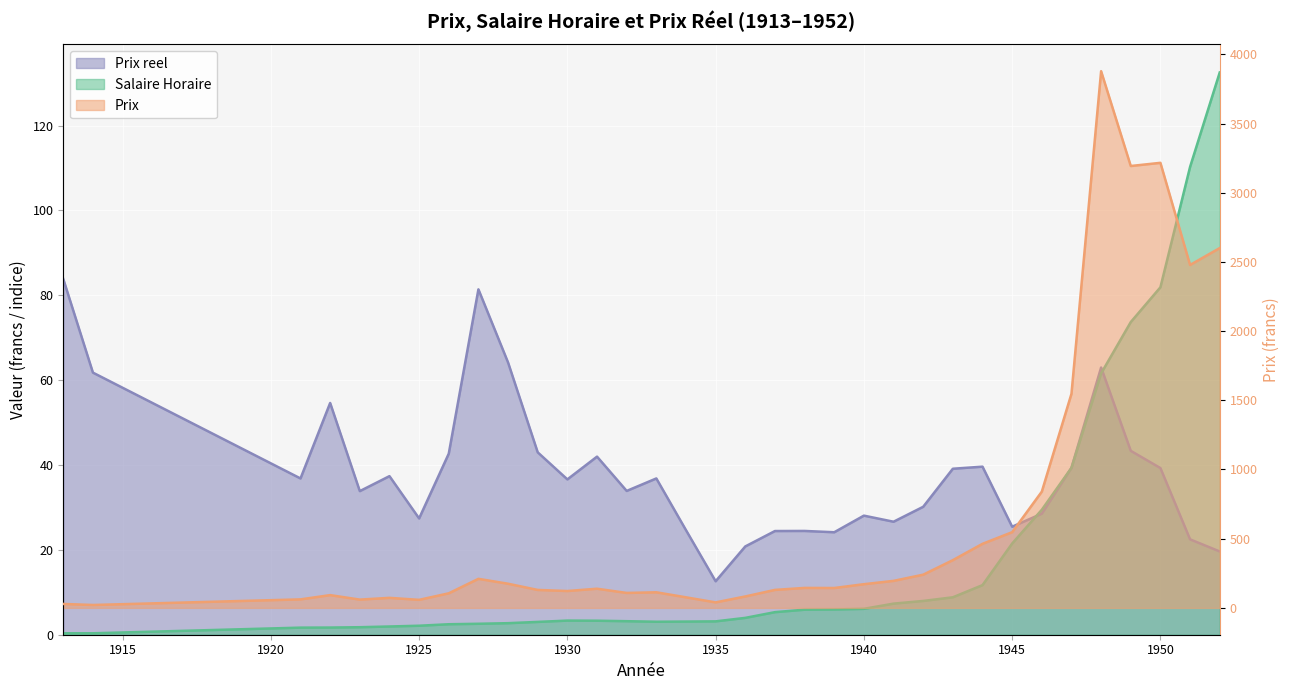

How many interior local peaks does the Prix reel series have?

9